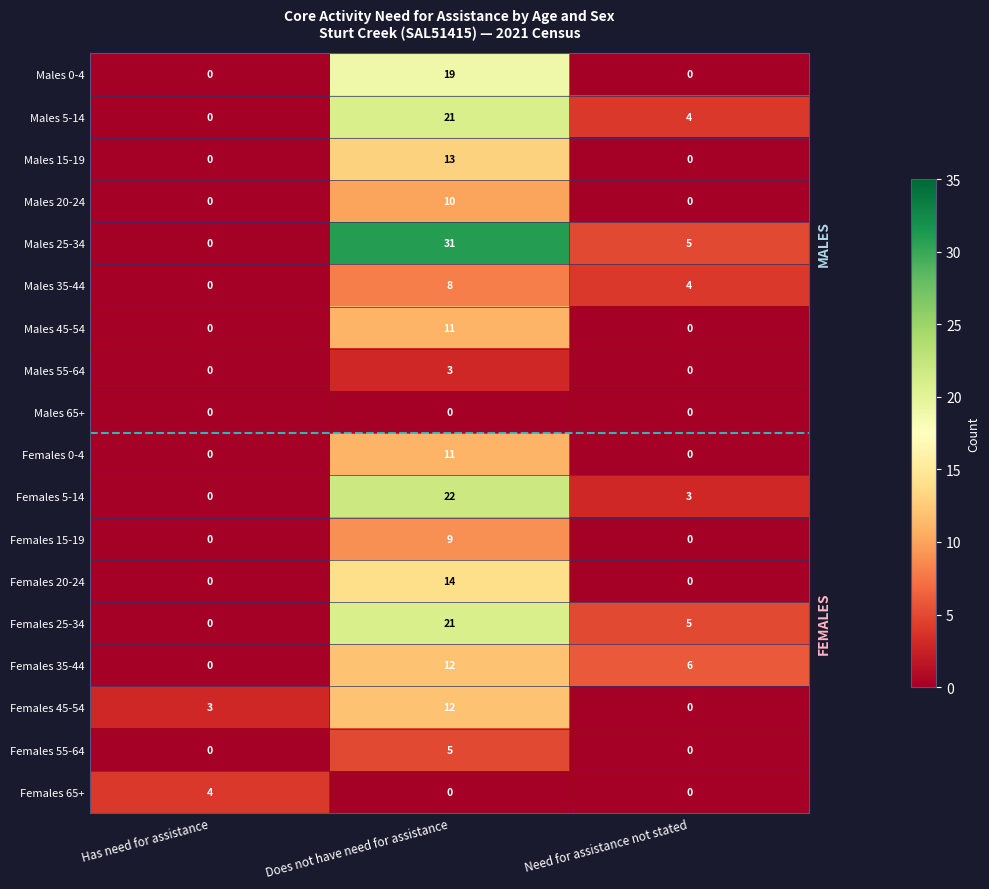

The Females 25-34 series shows 0 at Has need for assistance. True or false?

True